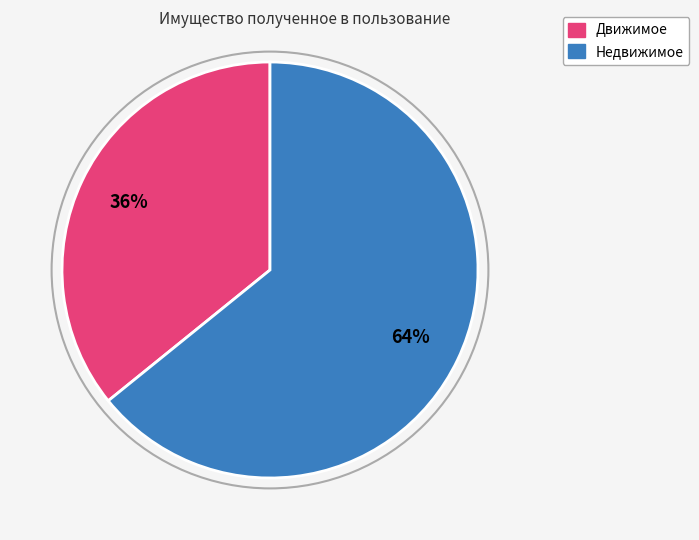

What is the smallest slice in the pie chart?

Движимое